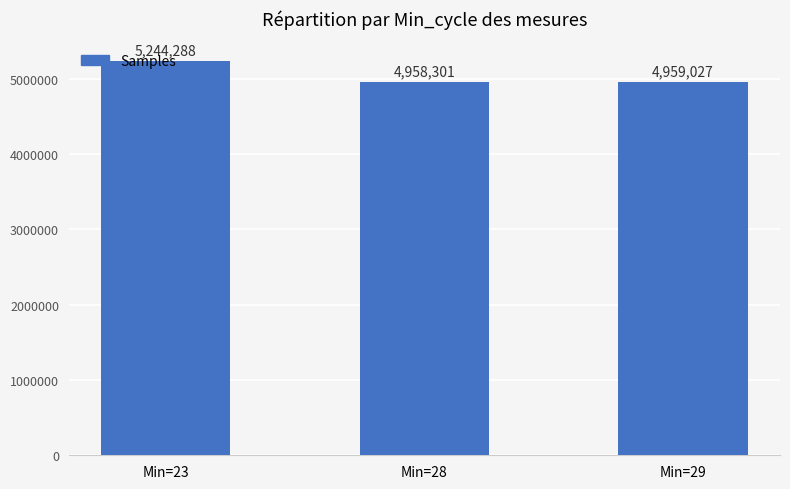

Approximately how many times larger is the value at Min=28 compared to Min=29?

1.0